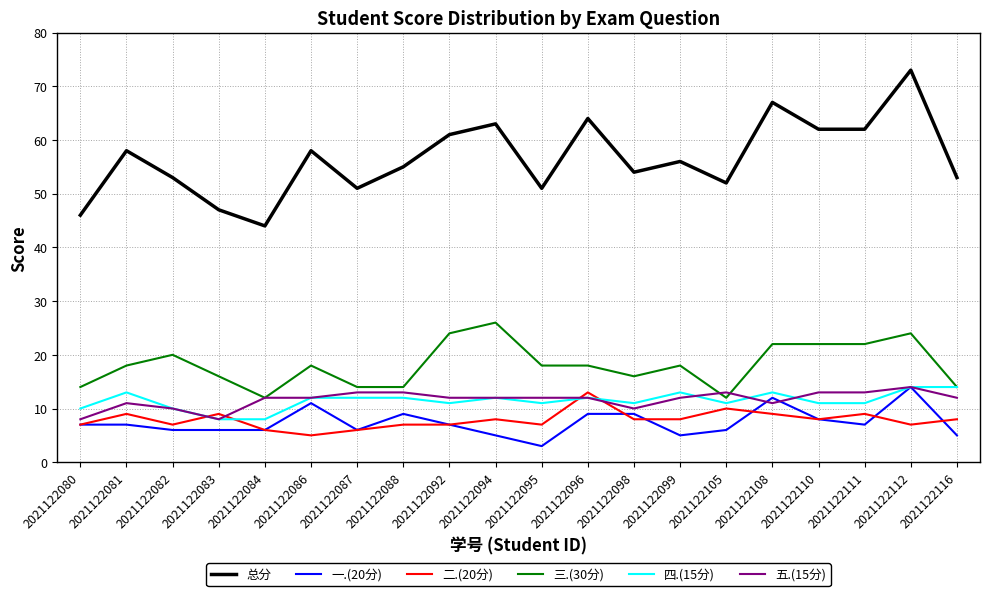

What value does the 三.(30分) series have at 2021122110?

22